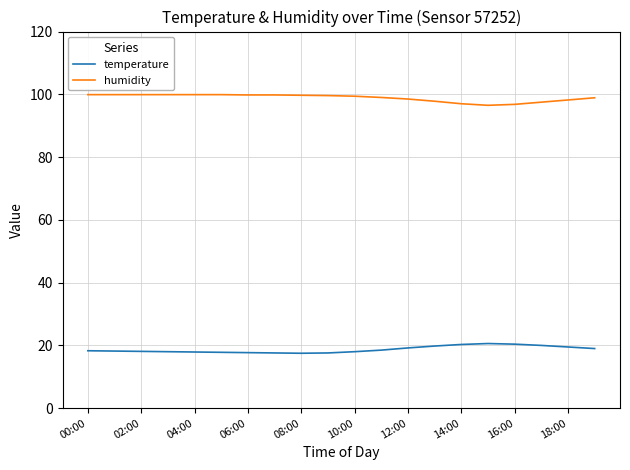

What is the maximum value shown in the chart?

99.9